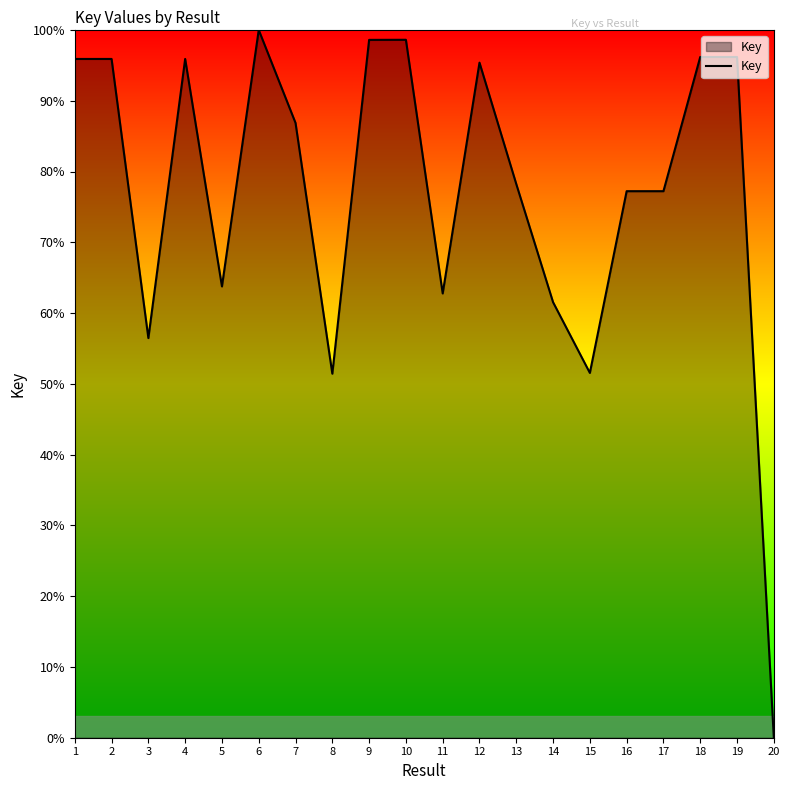

At which label does the data first exceed 86?

1